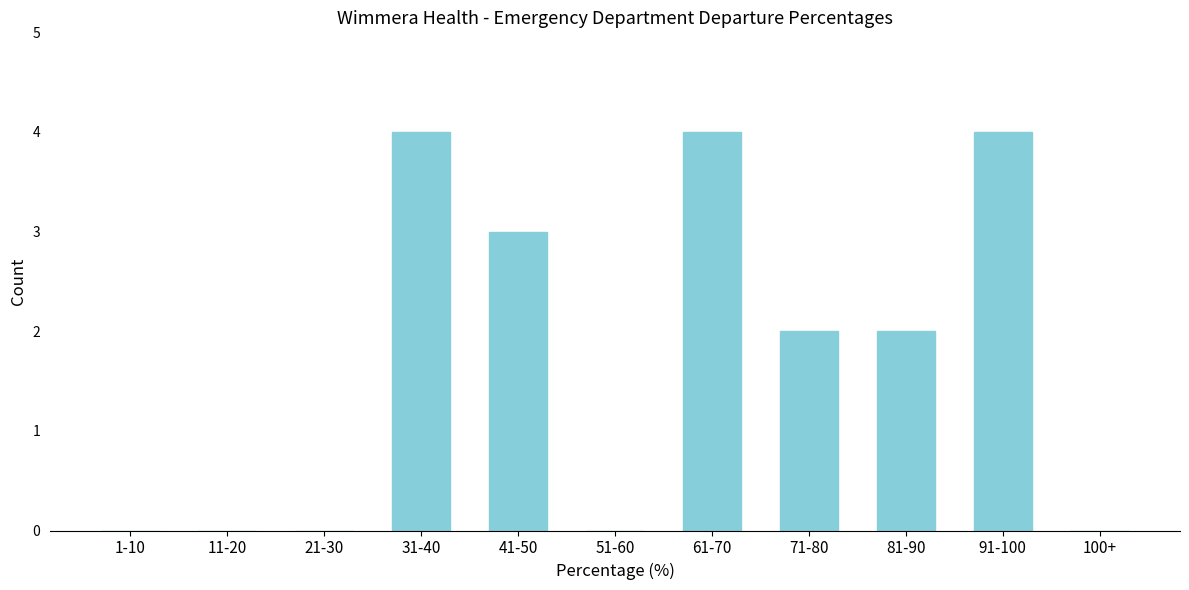

Reading left to right, list all the values displayed in this chart.

1-10=0	11-20=0	21-30=0	31-40=4	41-50=3	51-60=0	61-70=4	71-80=2	81-90=2	91-100=4	100+=0